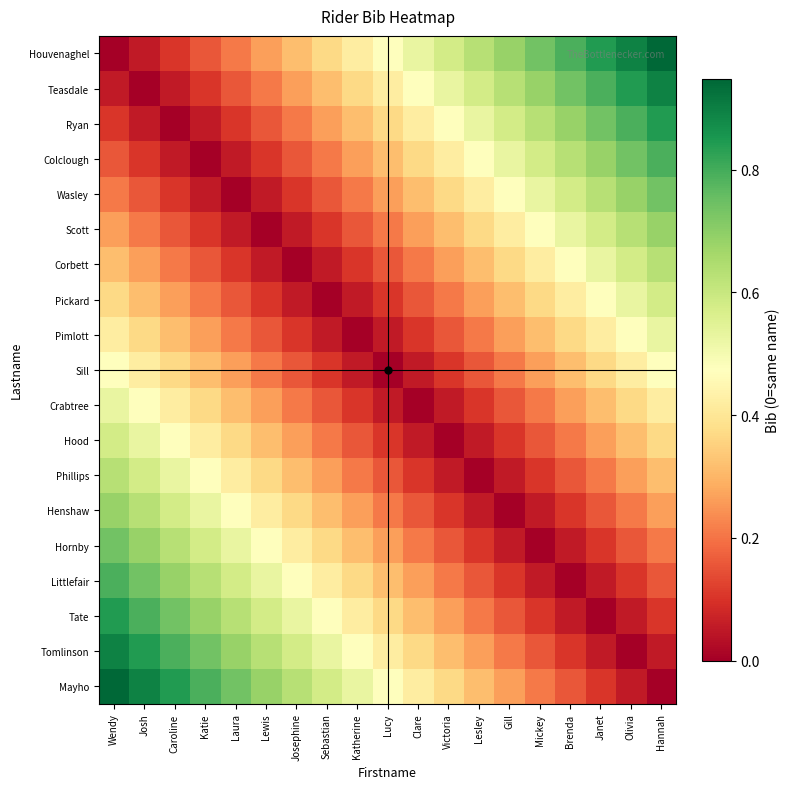

List the series in order of their peak value, lowest first.

Sill, Pimlott, Crabtree, Pickard, Hood, Corbett, Phillips, Scott, Henshaw, Wasley, Hornby, Colclough, Littlefair, Ryan, Tate, Teasdale, Tomlinson, Houvenaghel, Mayho